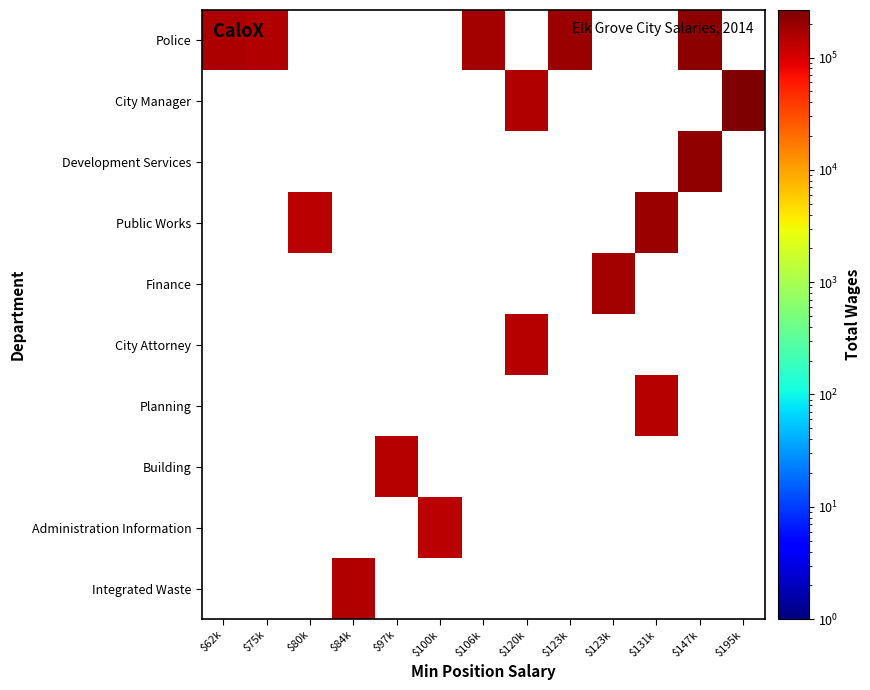

Which label corresponds to the largest value in the chart?

$195k